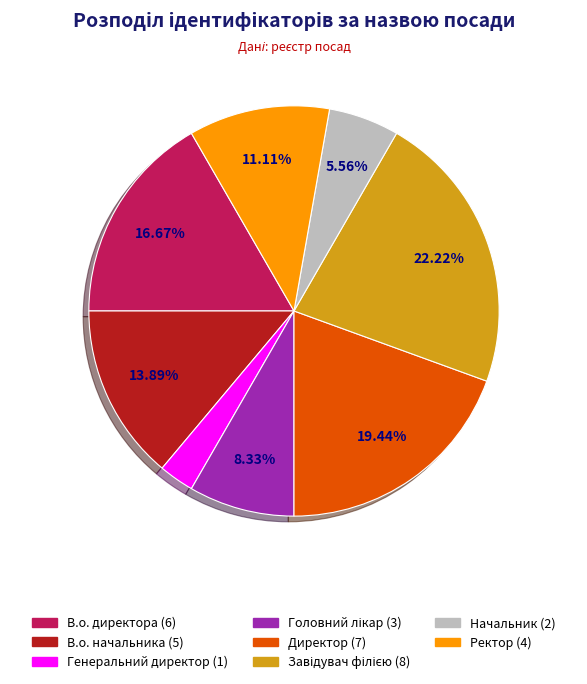

To the nearest percent, what is the average slice percentage?

12%